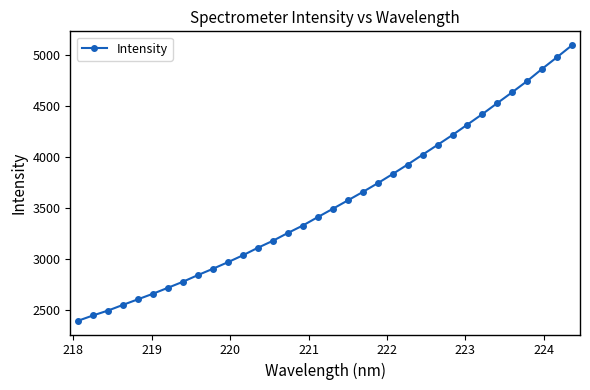

What is the smallest value displayed?

2391.1